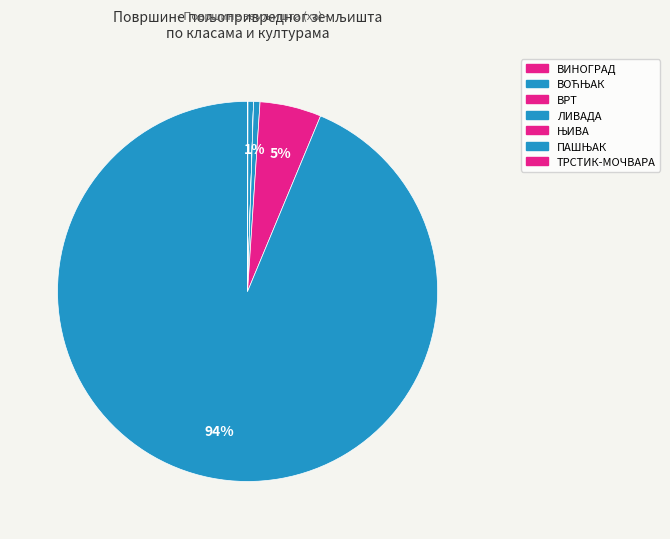

How many slices are in this pie chart?

7